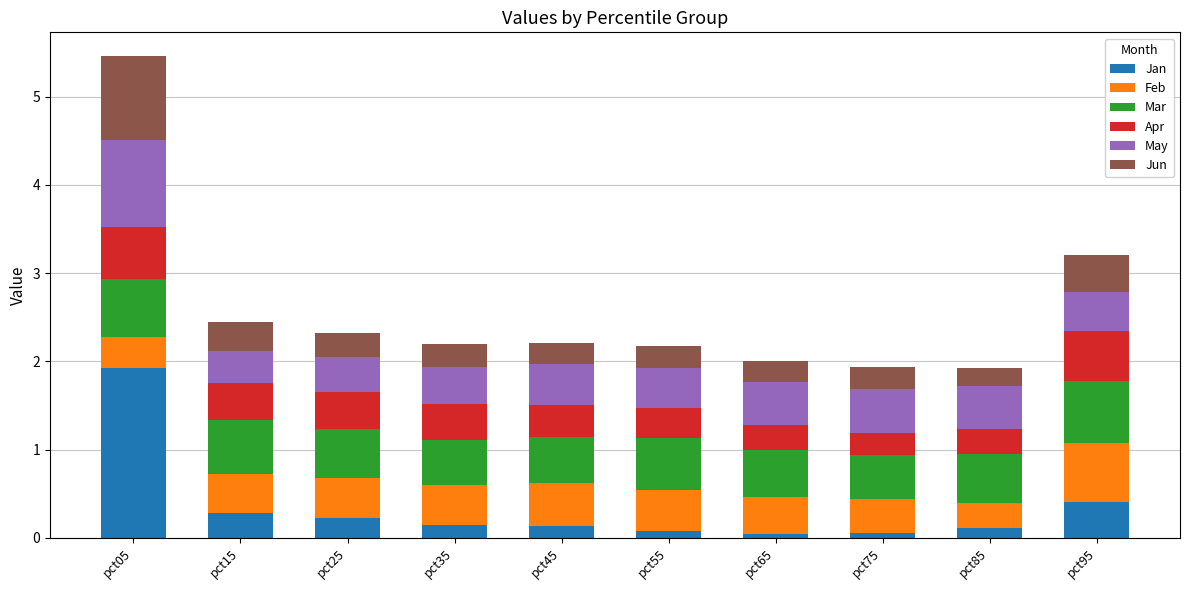

At which category is the sum across all series the highest?

pct05